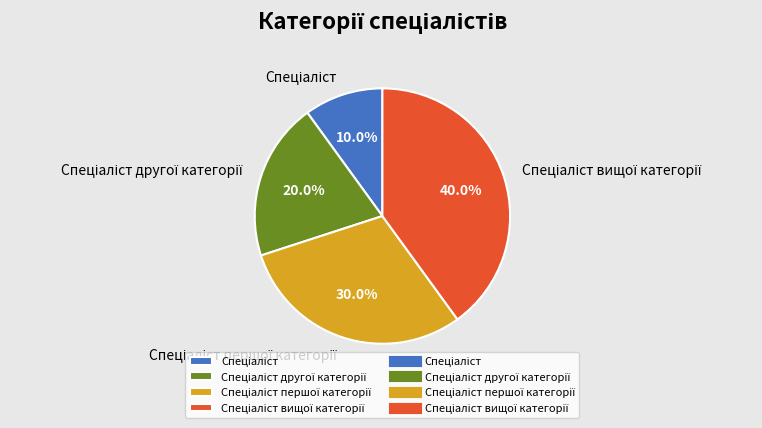

Is there a majority slice in this chart?

No